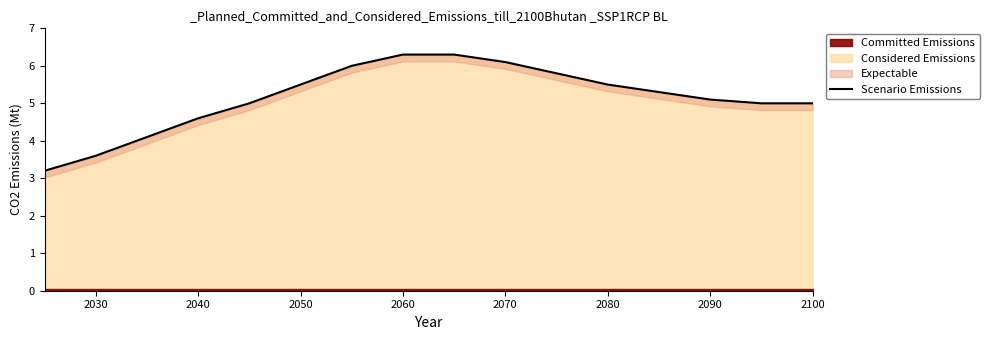

What is the lowest value of the Expectable series?

3.2